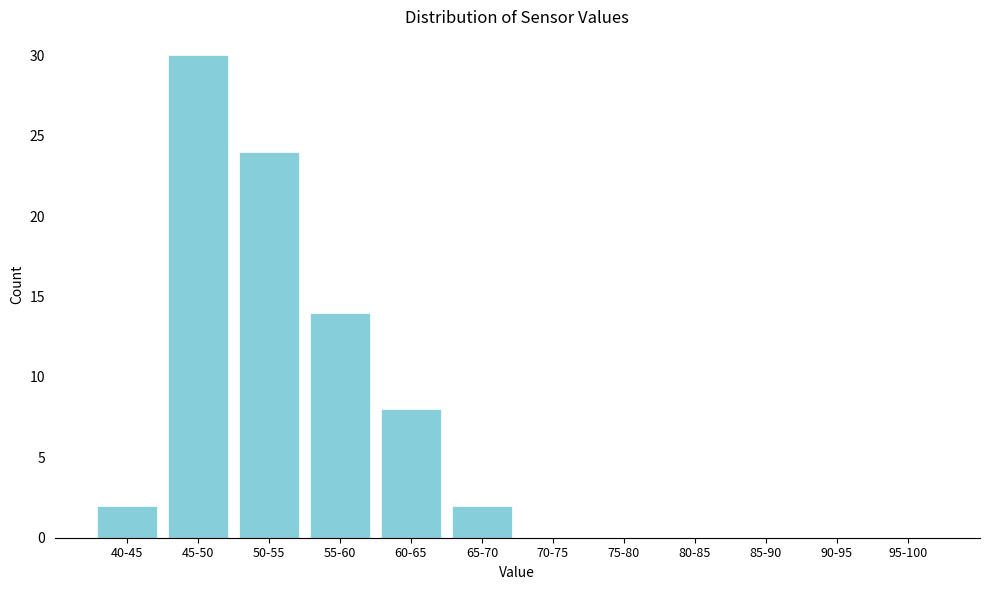

Reading right to left, what are all the values shown in this chart?

95-100=0	90-95=0	85-90=0	80-85=0	75-80=0	70-75=0	65-70=2	60-65=8	55-60=14	50-55=24	45-50=30	40-45=2